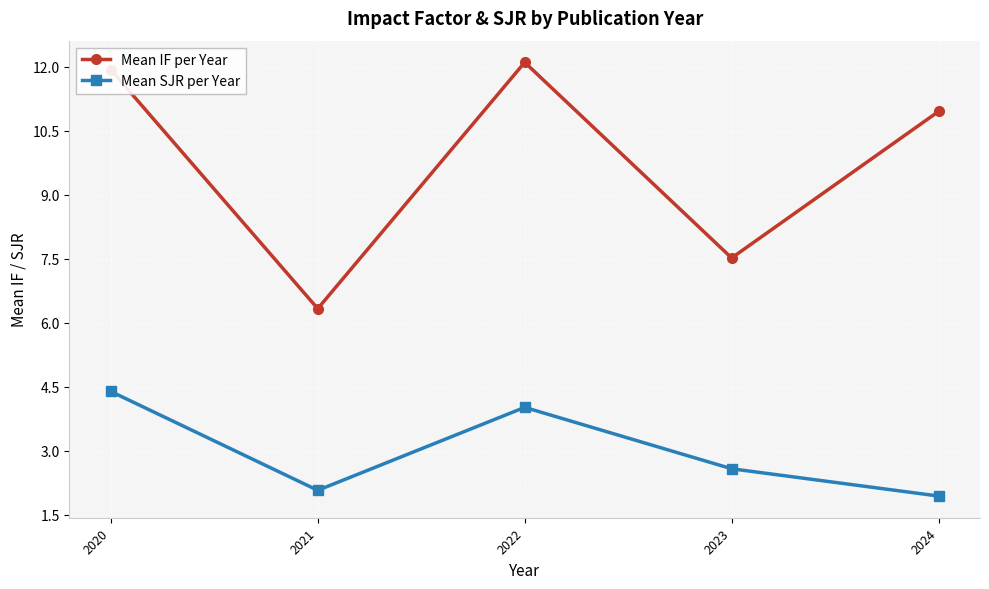

Is it true that Mean SJR per Year equals 0.5 at 2021?

False